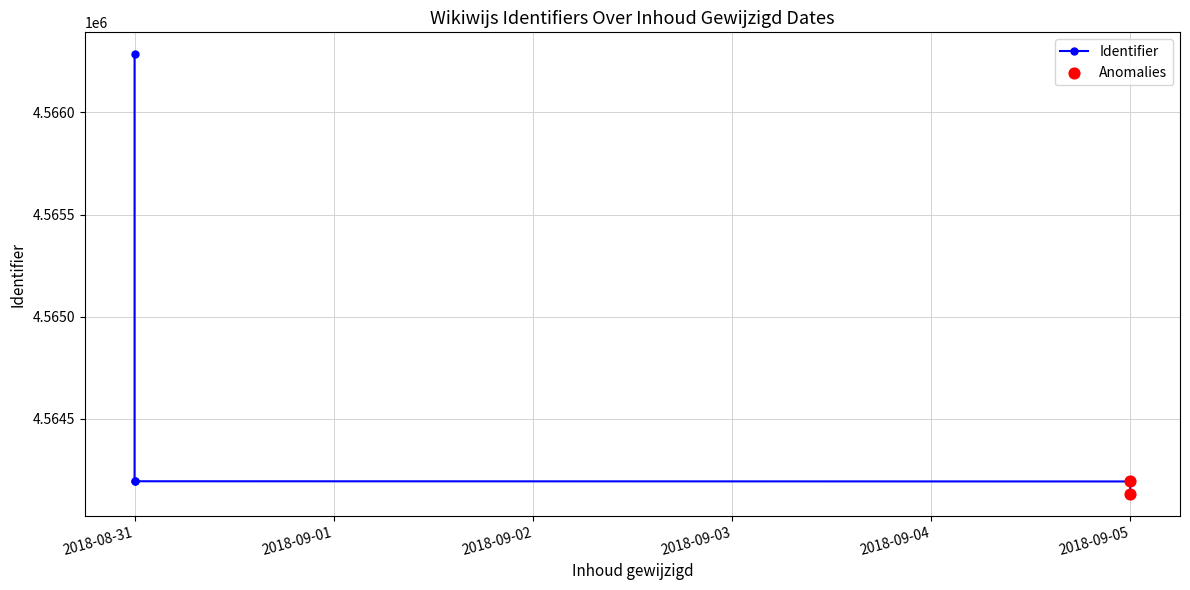

What is the ratio of the value at 2018-08-31 to the value at 2018-08-31?

1.0